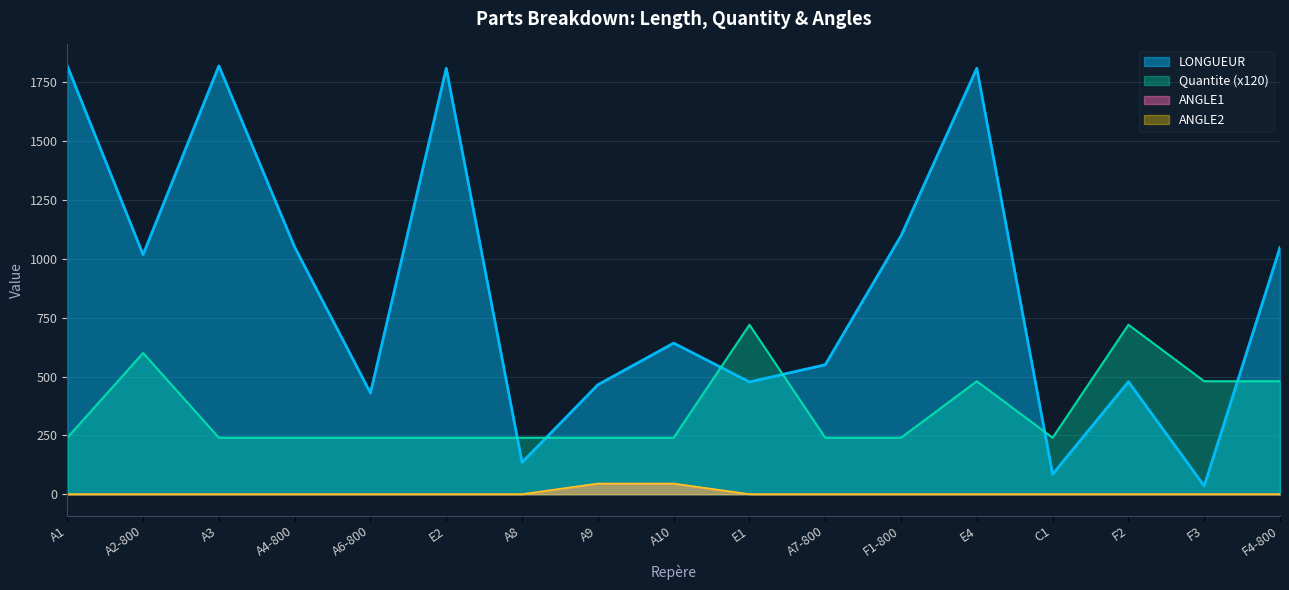

Rank the series by their maximum value, from highest to lowest.

LONGUEUR, Quantite, ANGLE1, ANGLE2